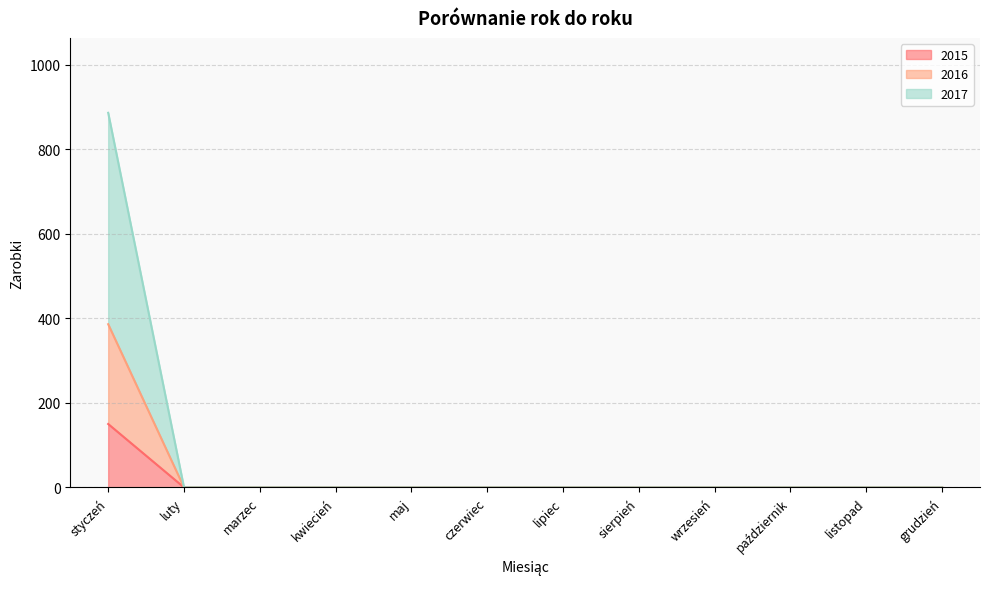

At which label does 2015 reach its peak?

styczeń